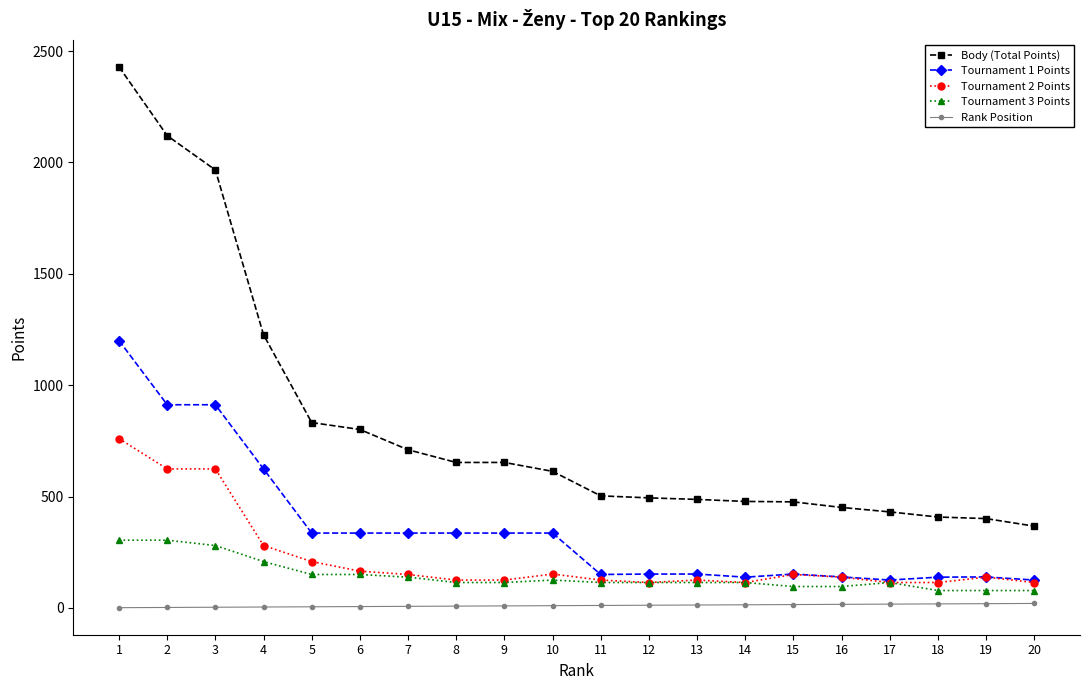

Between 7 and 8, which series saw the biggest shift?

Body (Total Points)